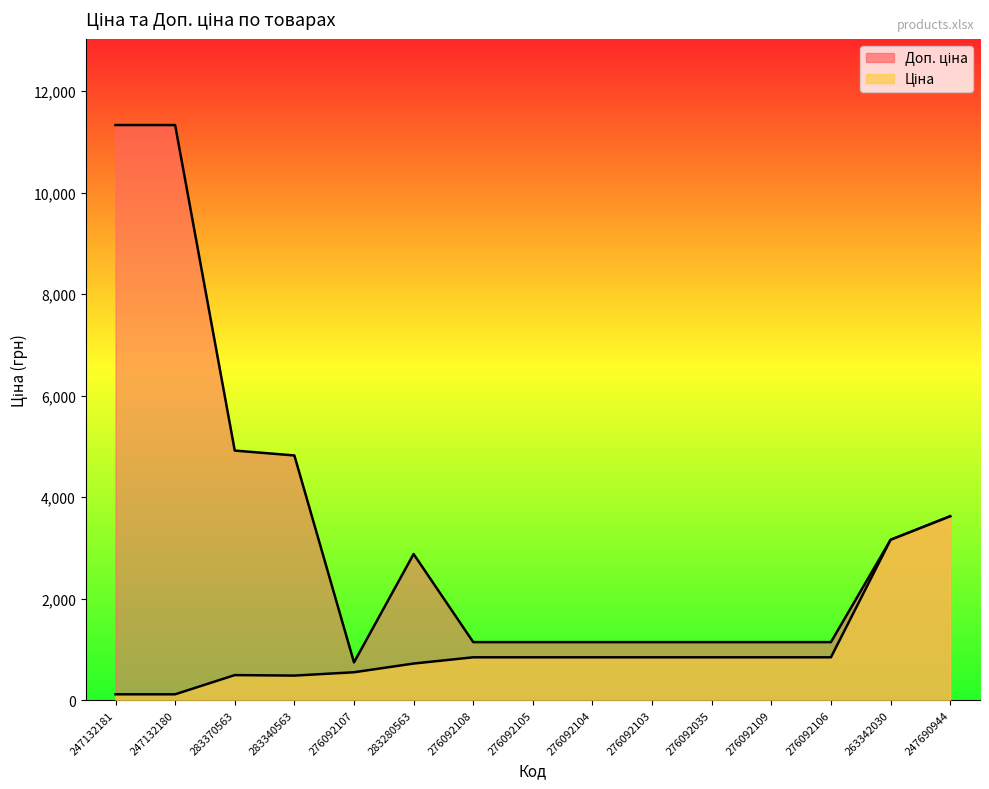

List the series in order of their peak value, lowest first.

Ціна, Доп. ціна